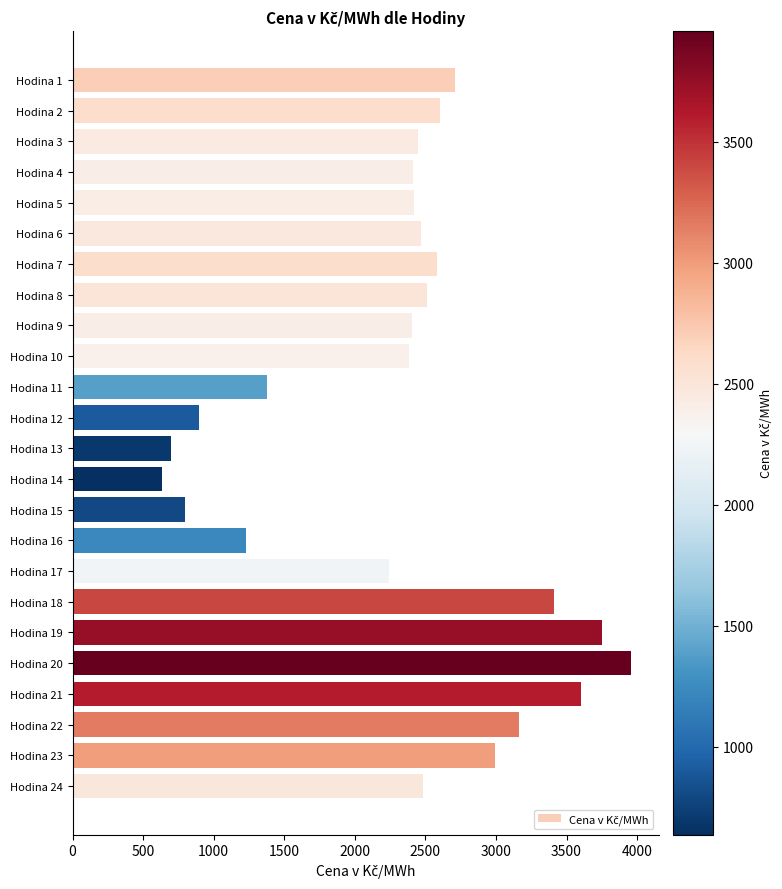

What is the difference between the second highest and minimum values?

3113.6